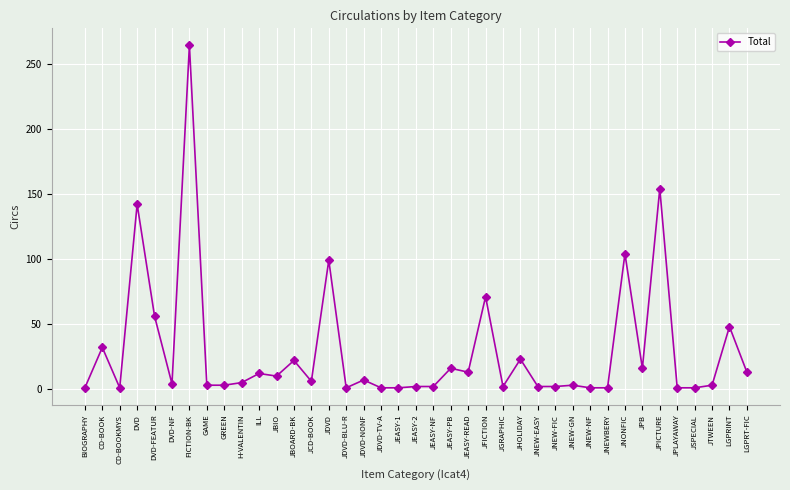

True or false: there are more than 0 points higher than both neighbors.

True